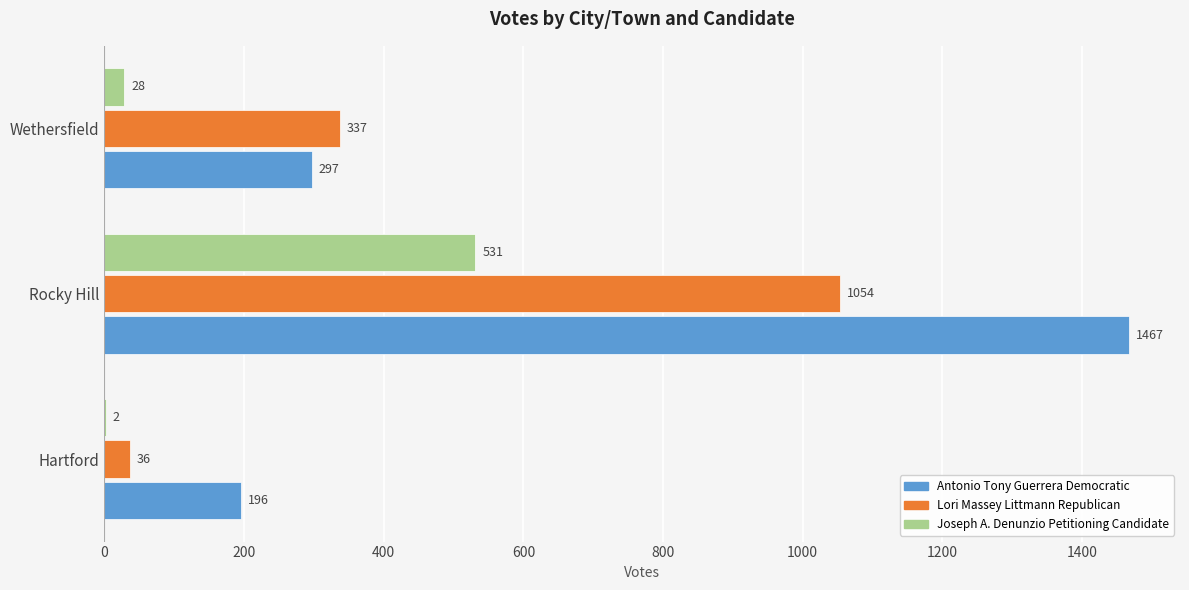

Which series changed the most between Hartford and Rocky Hill?

Antonio Tony Guerrera Democratic